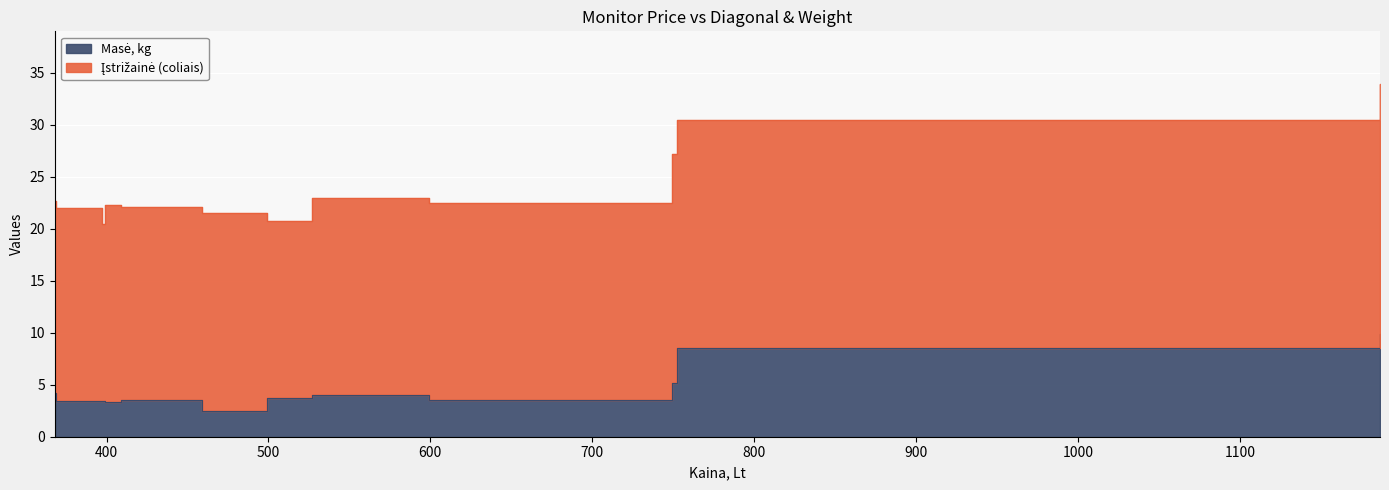

Reading left to right, extract all data points from this chart.

368=4.2	369=3.5	397=3.5	399=3.3	409=3.5	459=2.5	499=3.7	526.59=4.0	599=3.5	749=5.2	752.1=8.5	1186.6=9.9